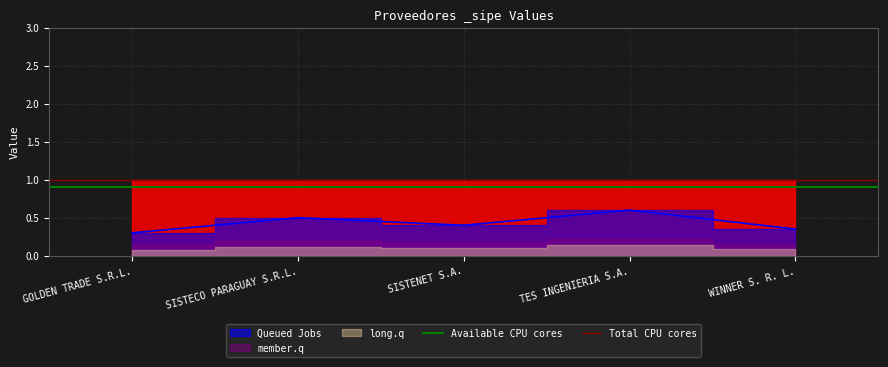

The value of Total CPU cores at GOLDEN TRADE S.R.L. is 1.0. True or false?

True